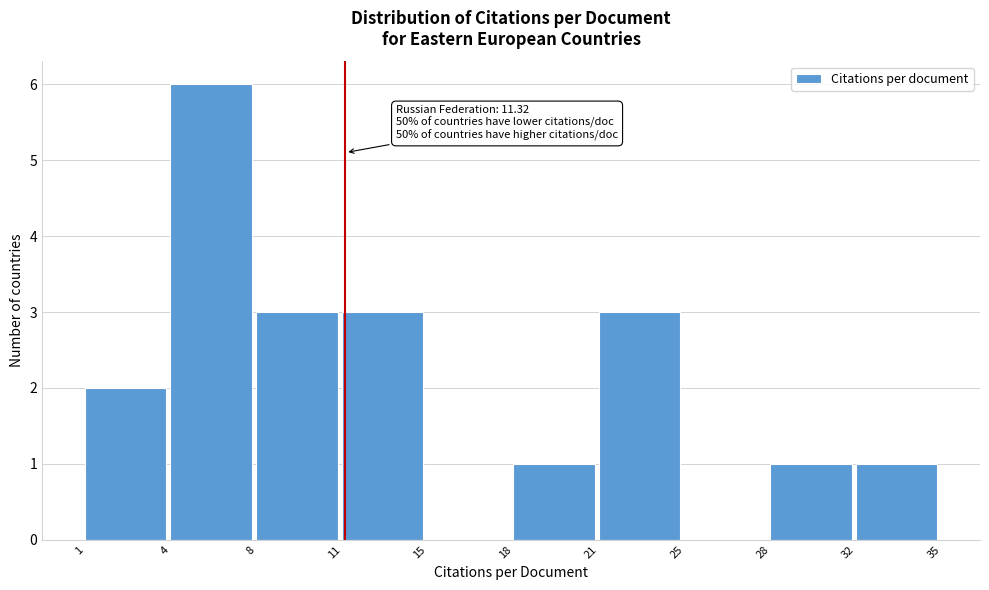

Reading right to left, extract all data points from this chart.

32=1	28=1	25=0	21=3	18=1	15=0	11=3	8=3	4=6	1=2